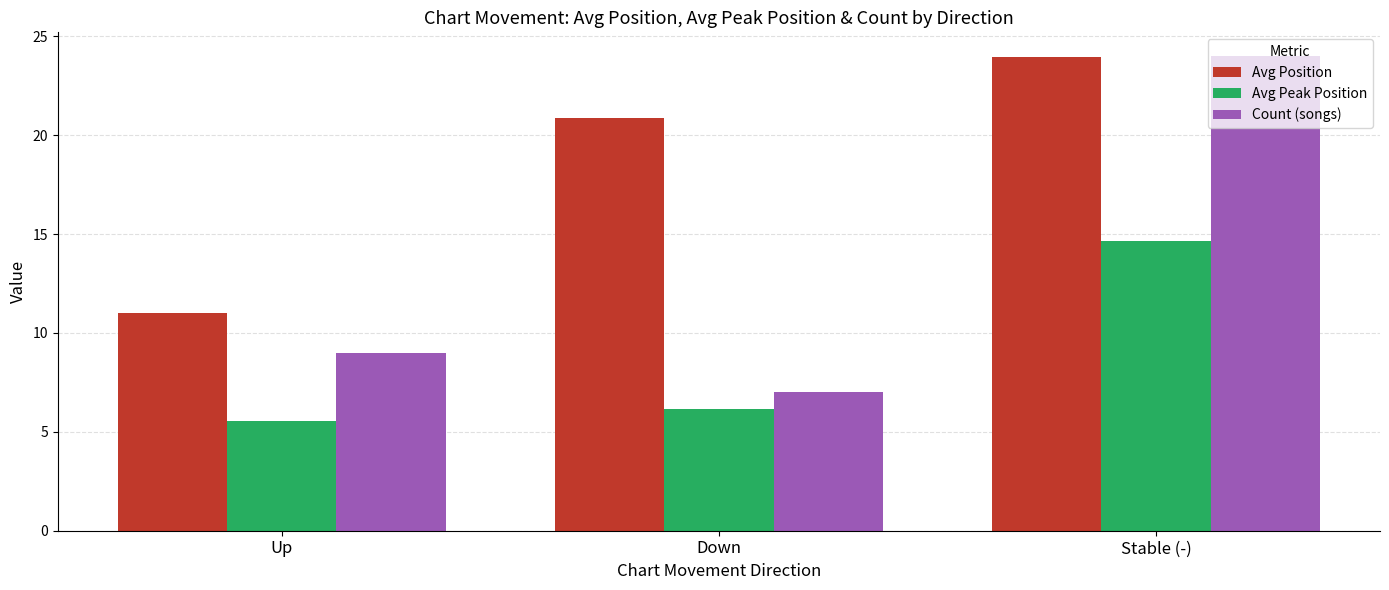

How many bars are there in total?

9